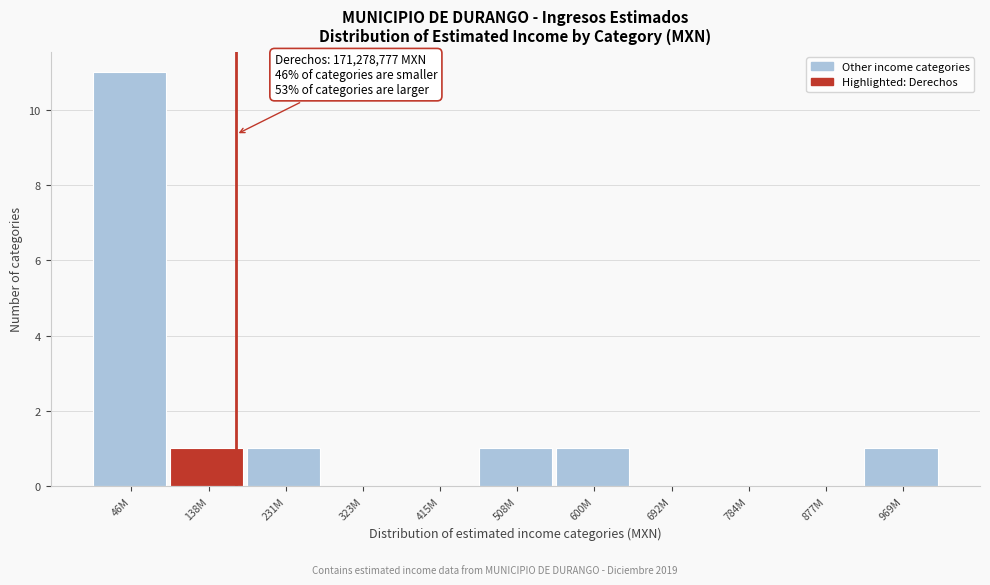

Reading left to right, transcribe all the data shown in this chart.

46M=11	138M=1	231M=1	323M=0	415M=0	508M=1	600M=1	692M=0	784M=0	877M=0	969M=1